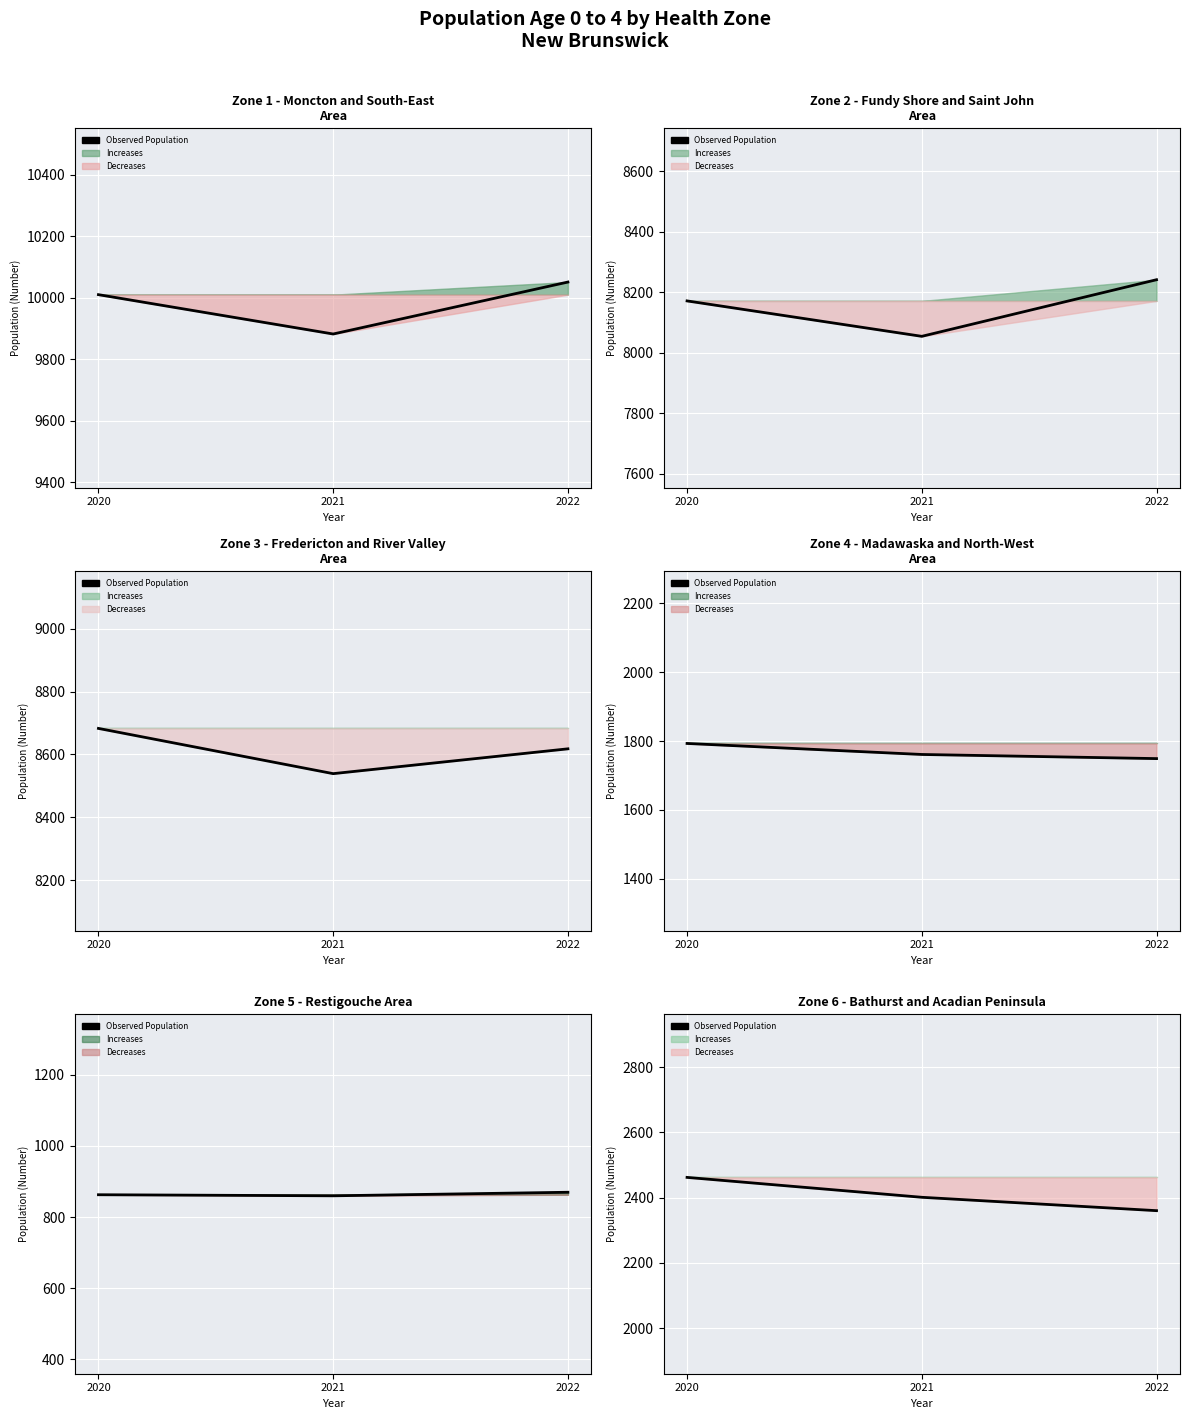

The value at 2021 is 2401. True or false?

True